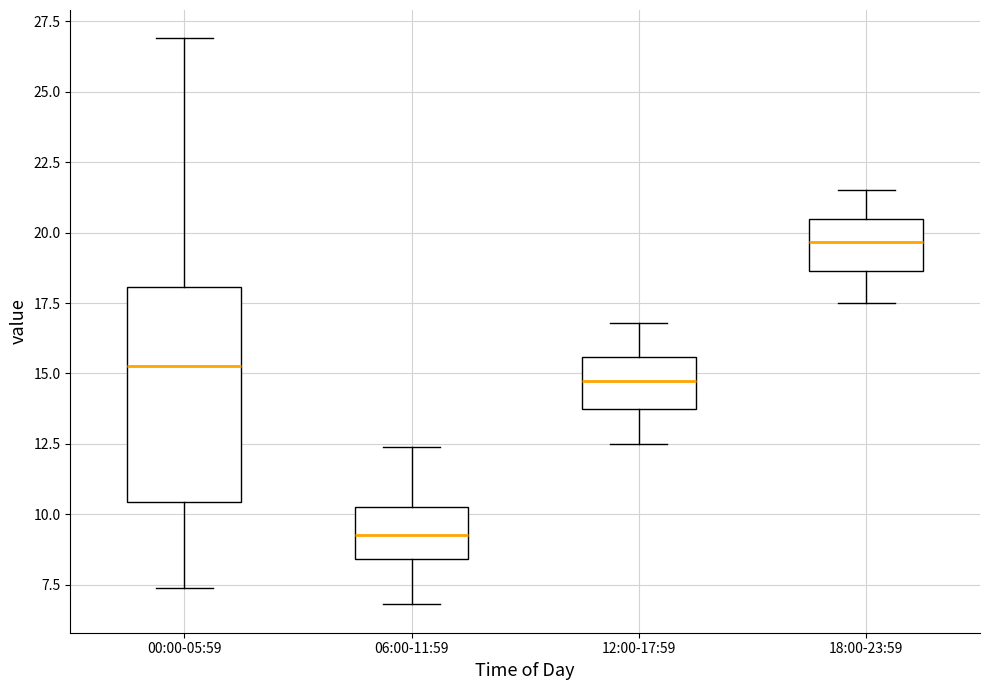

Which box's median line is the lowest?

06:00-11:59